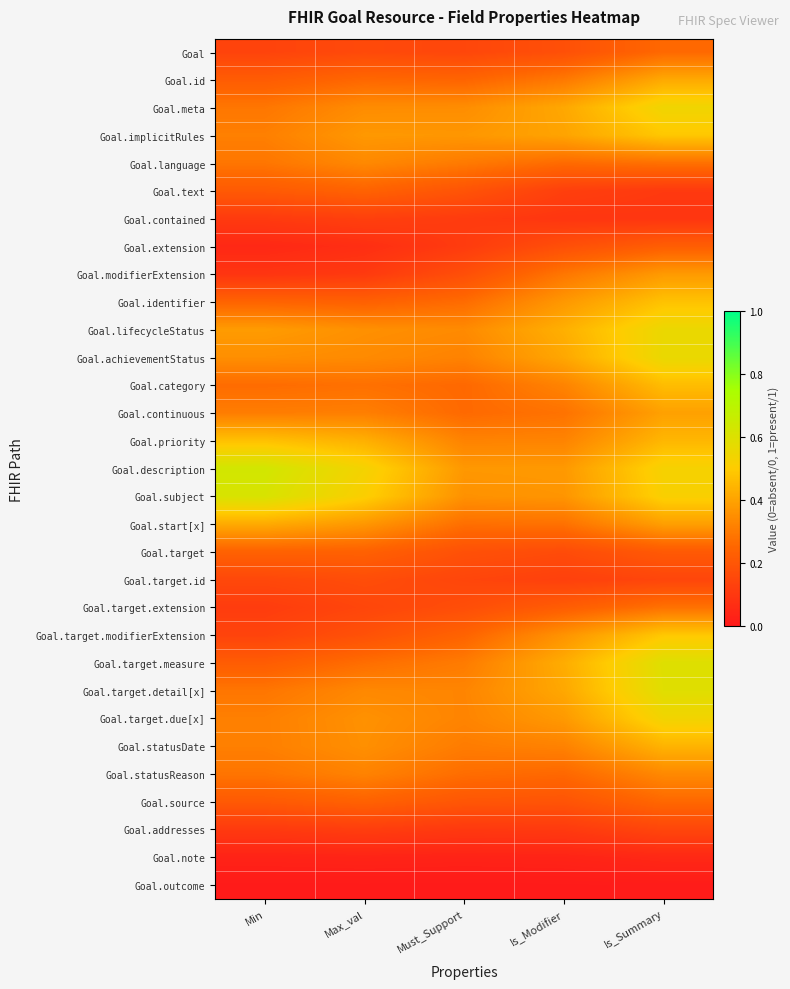

At which category does the chart reach its minimum across all series?

Min